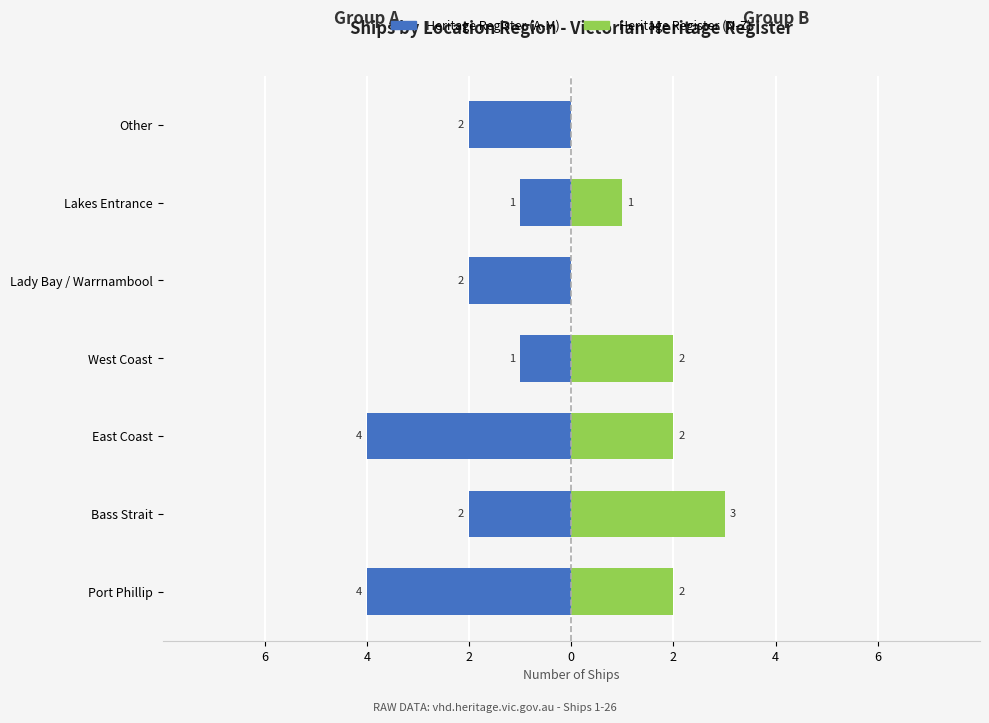

What is the value of the Victorian Heritage Register (N-Z) bar at the 5th from the left?

2